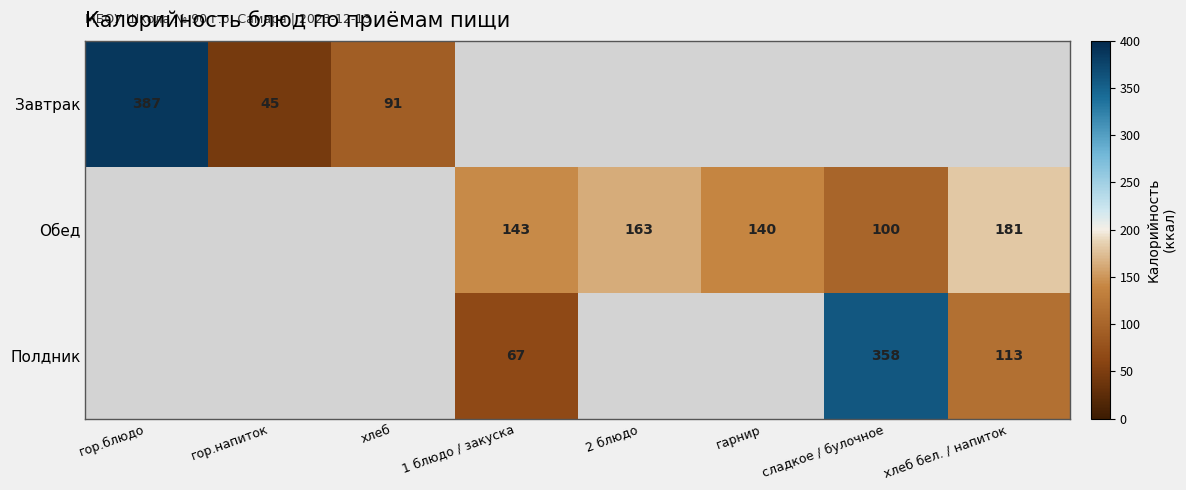

Is the value of Завтрак at гор.блюдо greater than the value of Полдник at хлеб бел. / напиток?

Yes